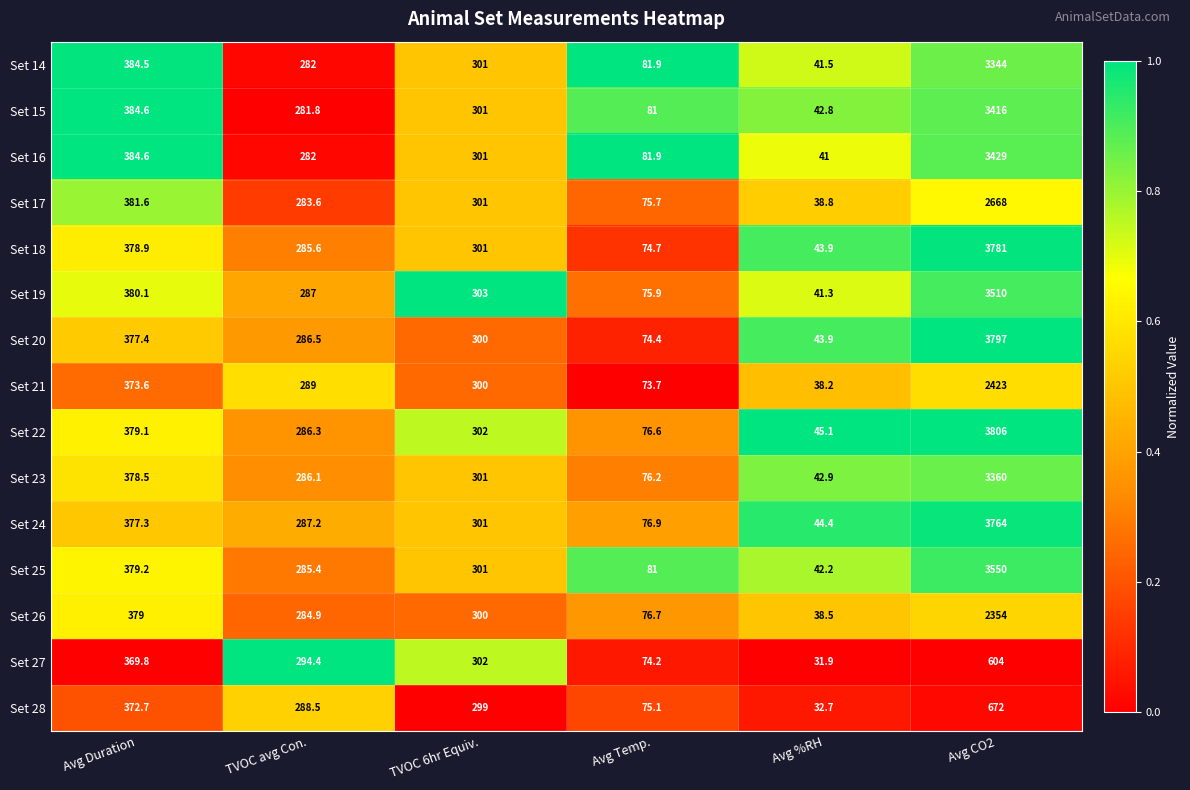

Rank the series by their maximum value, from highest to lowest.

Set 22, Set 20, Set 18, Set 24, Set 25, Set 19, Set 16, Set 15, Set 23, Set 14, Set 17, Set 21, Set 26, Set 28, Set 27